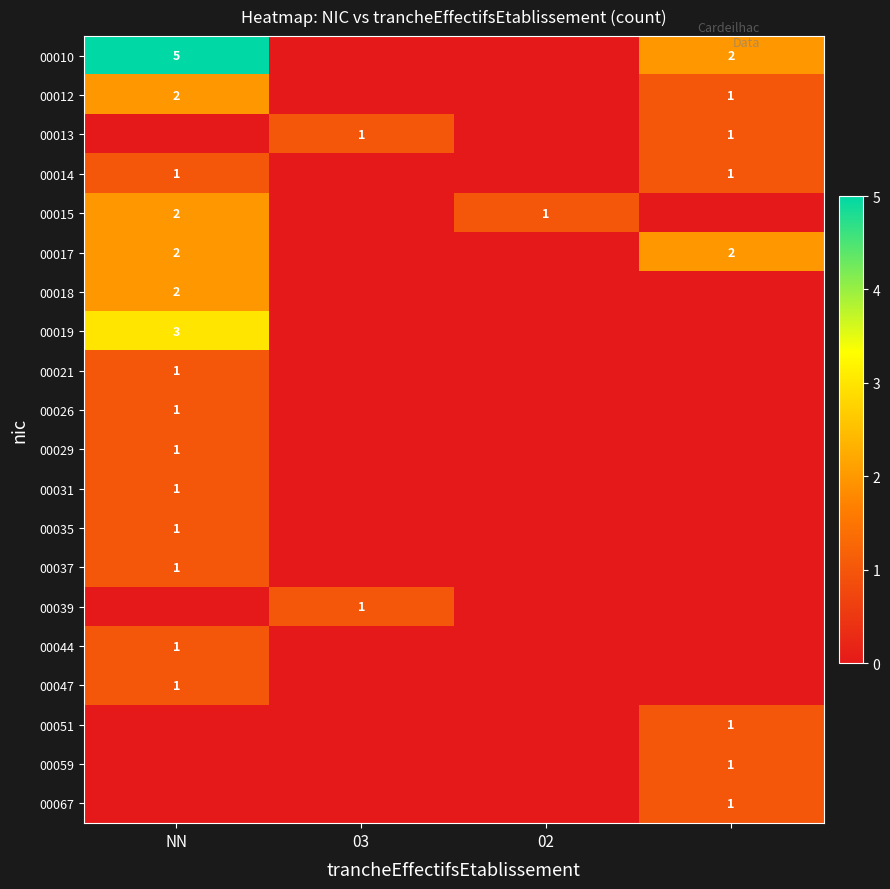

True or false: 00015 has a value of 1 at 02.

True